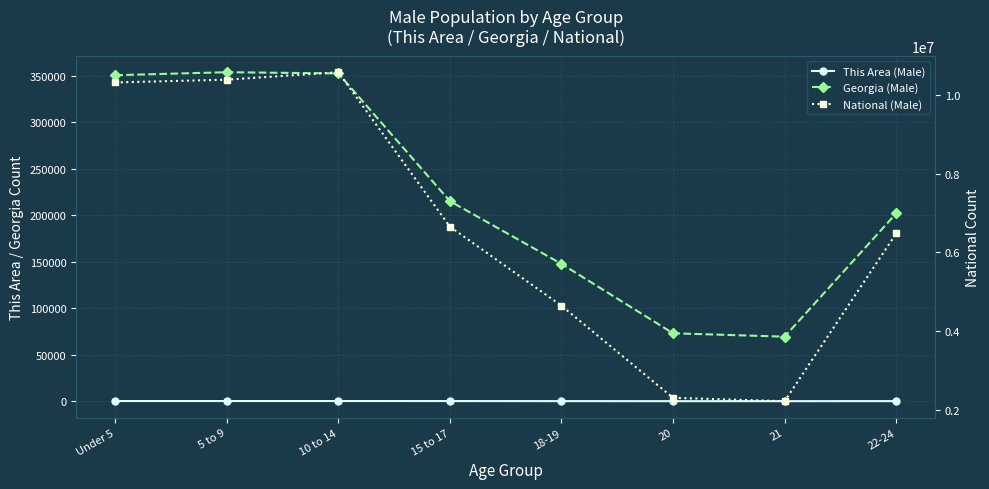

Which series has the largest total across all categories?

National (Male)